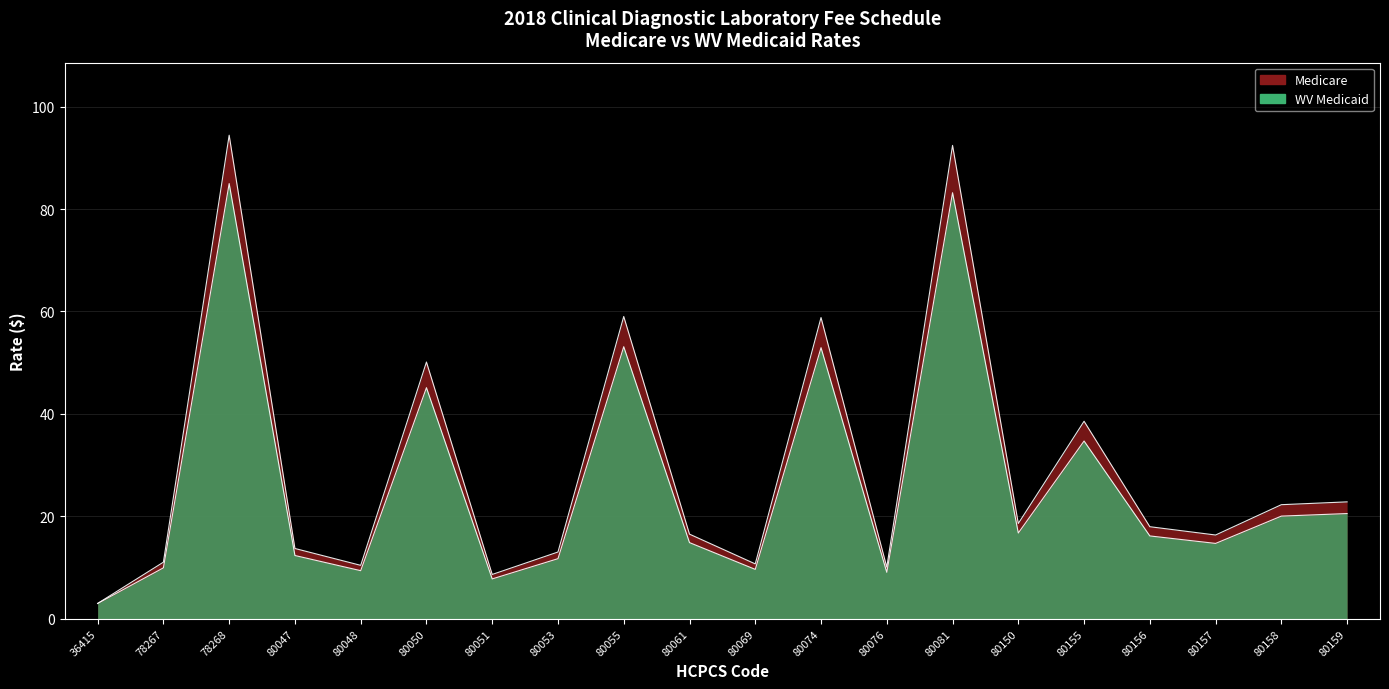

List the labels in order of Medicare value, largest first.

78268, 80081, 80055, 80074, 80050, 80155, 80159, 80158, 80150, 80156, 80061, 80157, 80047, 80053, 78267, 80069, 80048, 80076, 80051, 36415